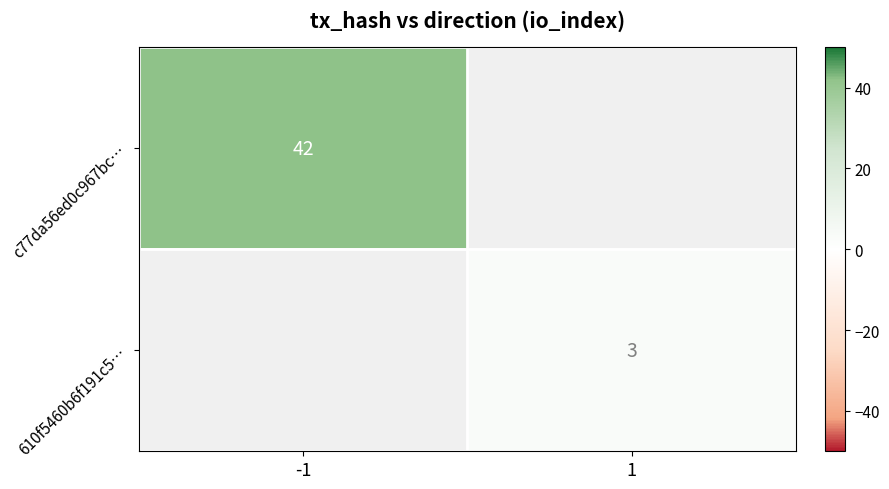

True or false: c77da56ed0c967bc… has a value of 42 at -1.

True